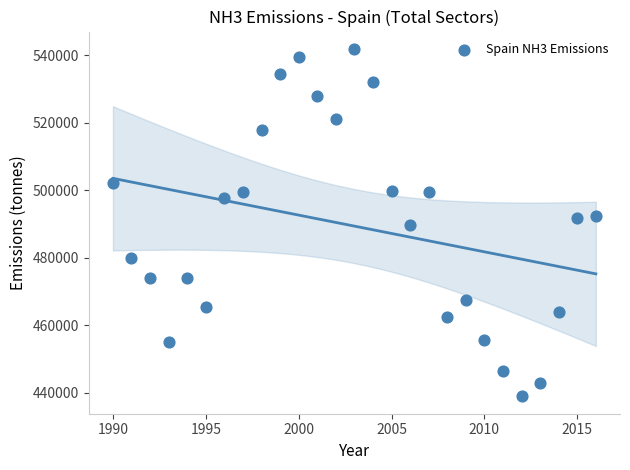

What is the range of Y values (max minus min)?

102937